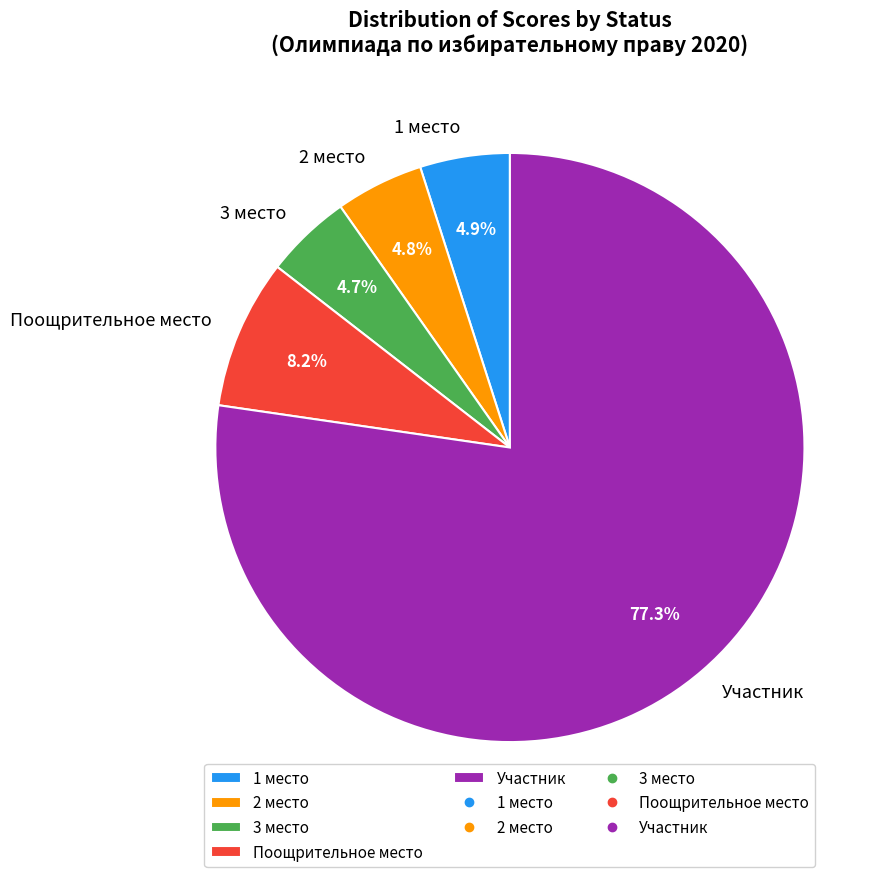

Which has a higher value, Участник or 3 место?

Участник